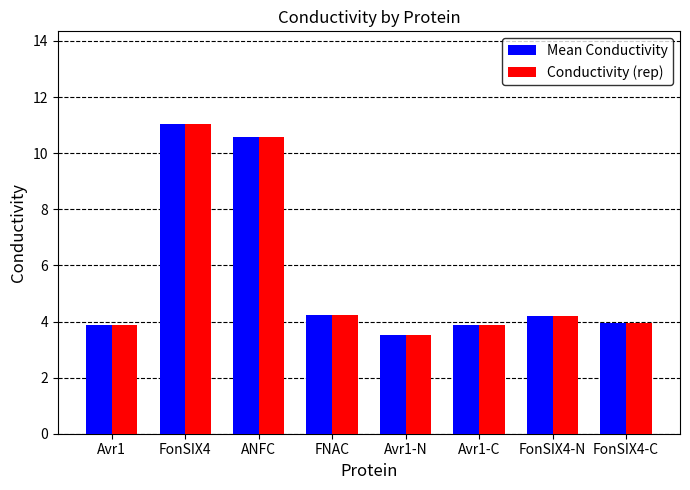

Reading left to right, what are all the values shown in this chart?

Mean Conductivity: 3.9	11.0	10.6	4.2	3.5	3.9	4.2	3.9
Conductivity (rep): 3.9	11.0	10.6	4.2	3.5	3.9	4.2	3.9